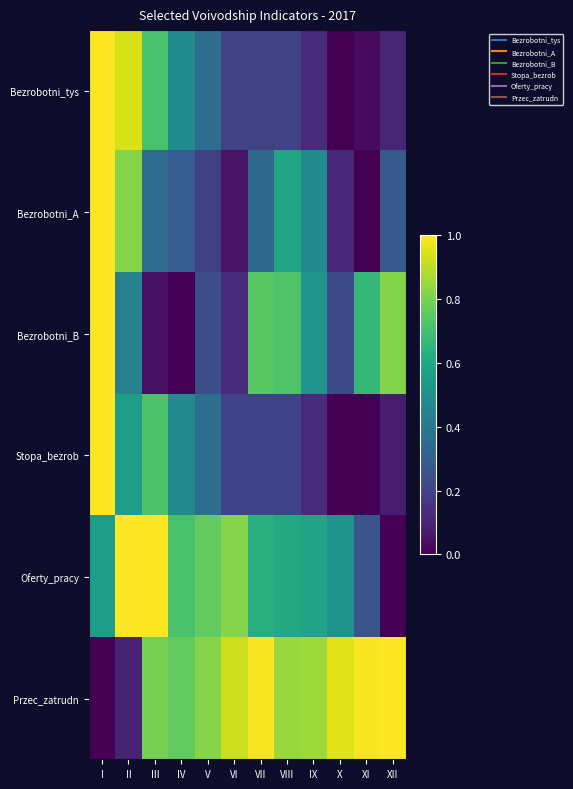

Reading left to right, extract all data points from this chart.

Bezrobotni_tys: I=1.0	II=0.9	III=0.7	IV=0.5	V=0.4	VI=0.2	VII=0.2	VIII=0.2	IX=0.1	X=0.0	XI=0.0	XII=0.1
Bezrobotni_A: I=1.0	II=0.8	III=0.4	IV=0.3	V=0.2	VI=0.1	VII=0.3	VIII=0.6	IX=0.5	X=0.1	XI=0.0	XII=0.3
Bezrobotni_B: I=1.0	II=0.4	III=0.0	IV=0.0	V=0.2	VI=0.1	VII=0.7	VIII=0.7	IX=0.5	X=0.2	XI=0.7	XII=0.8
Stopa_bezrob: I=1.0	II=0.6	III=0.7	IV=0.5	V=0.4	VI=0.2	VII=0.2	VIII=0.2	IX=0.1	X=0.0	XI=0.0	XII=0.1
Oferty_pracy: I=0.5	II=1.0	III=1.0	IV=0.7	V=0.8	VI=0.8	VII=0.6	VIII=0.6	IX=0.6	X=0.5	XI=0.3	XII=0.0
Przec_zatrudn: I=0.0	II=0.1	III=0.8	IV=0.8	V=0.8	VI=0.9	VII=1.0	VIII=0.8	IX=0.9	X=1.0	XI=1.0	XII=1.0